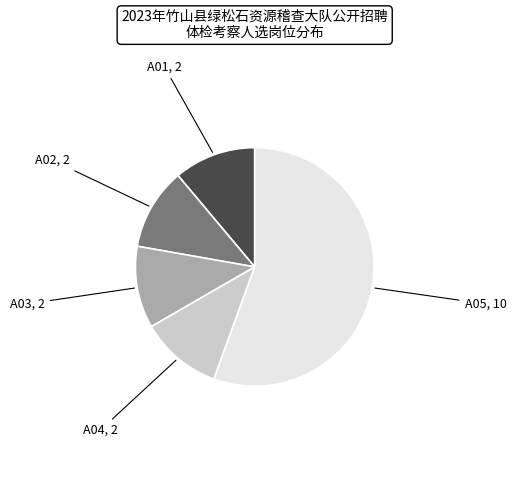

Does any single category account for the majority?

Yes